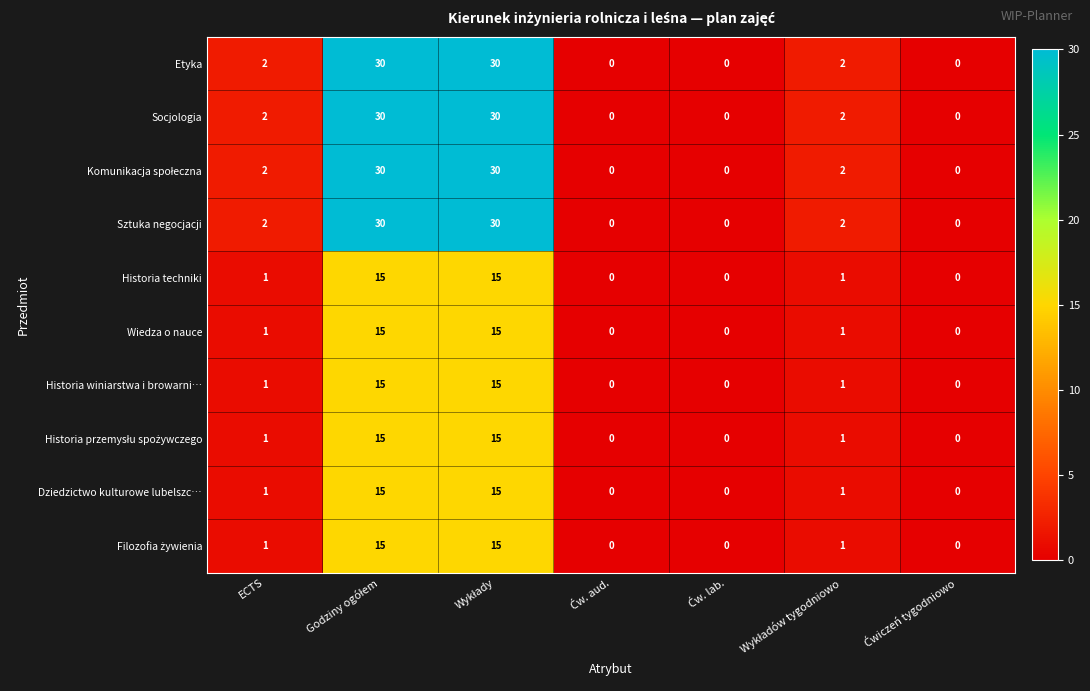

What is the difference between the maximum and minimum values in the Dziedzictwo kulturowe lubelszc… series?

15